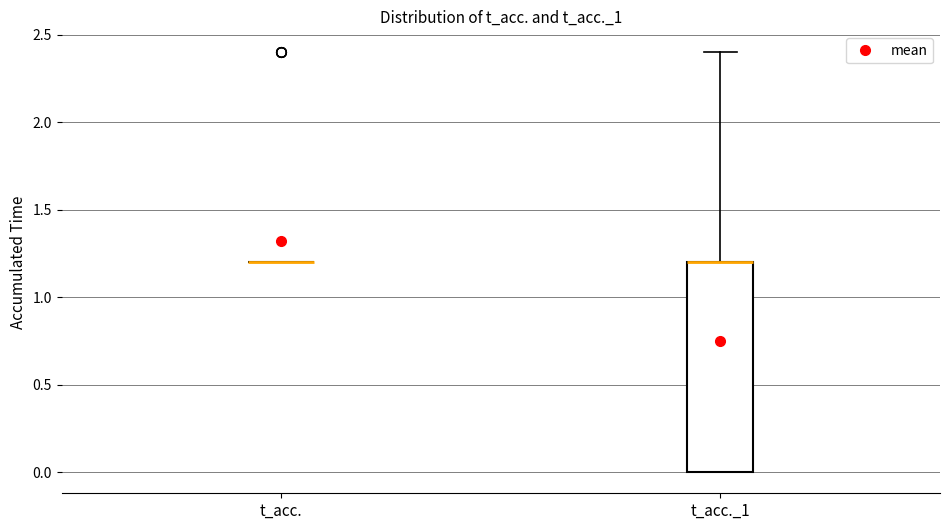

Reading left to right, read every box against the y-axis: the position of its median line, the range the box covers, and the ends of its whiskers. The values are not printed on the chart, so give them approximately, as read against the axis.

t_acc.: box collapsed to a line at 1.2, whiskers 1.2 to 1.2
t_acc._1: median 1.2 (drawn on the box's upper edge), box 0.0 to 1.2, whiskers 0.0 to 2.4